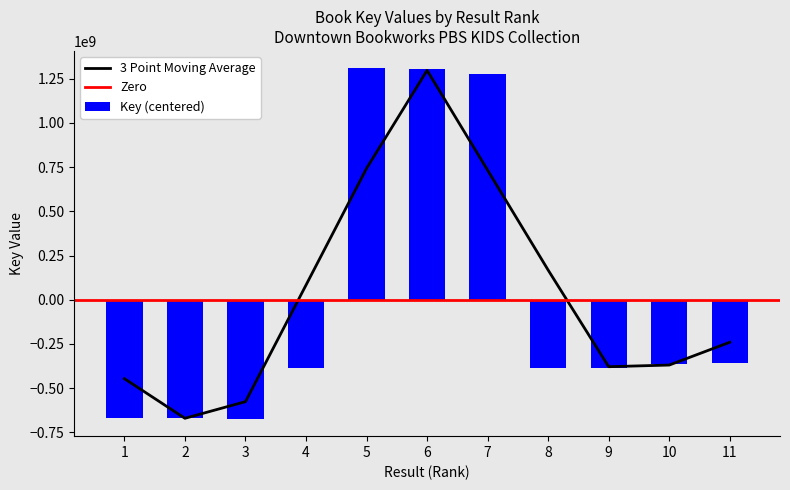

At which label is the value closest to 317776469?

11